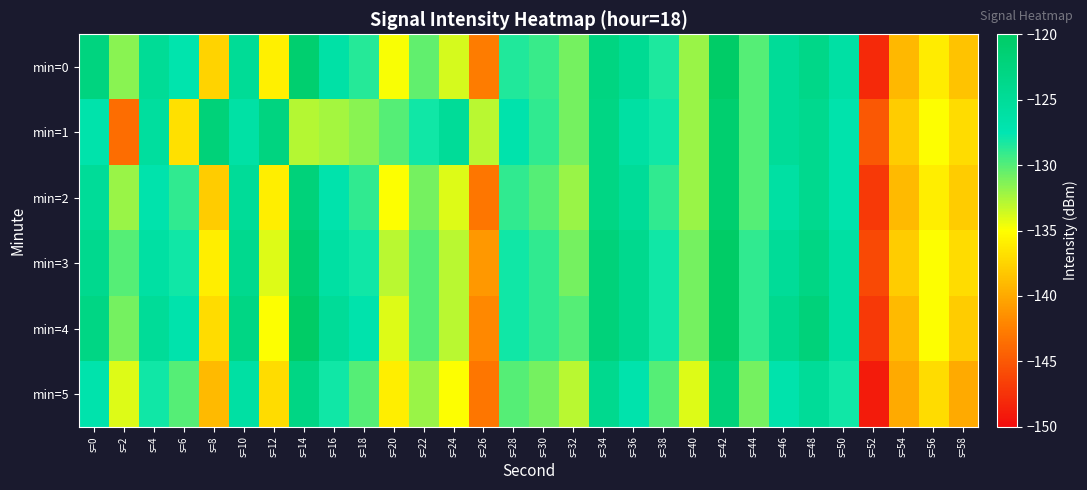

Which series has the widest spread of values?

min=0